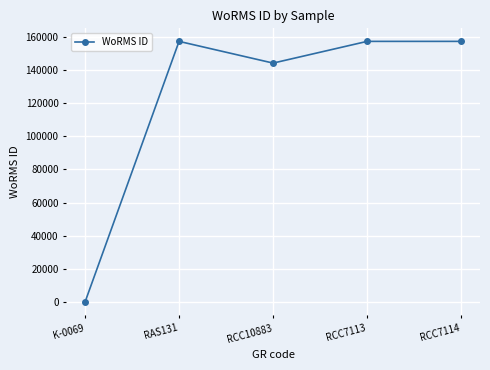

Which has a higher value, K-0069 or RAS131?

RAS131